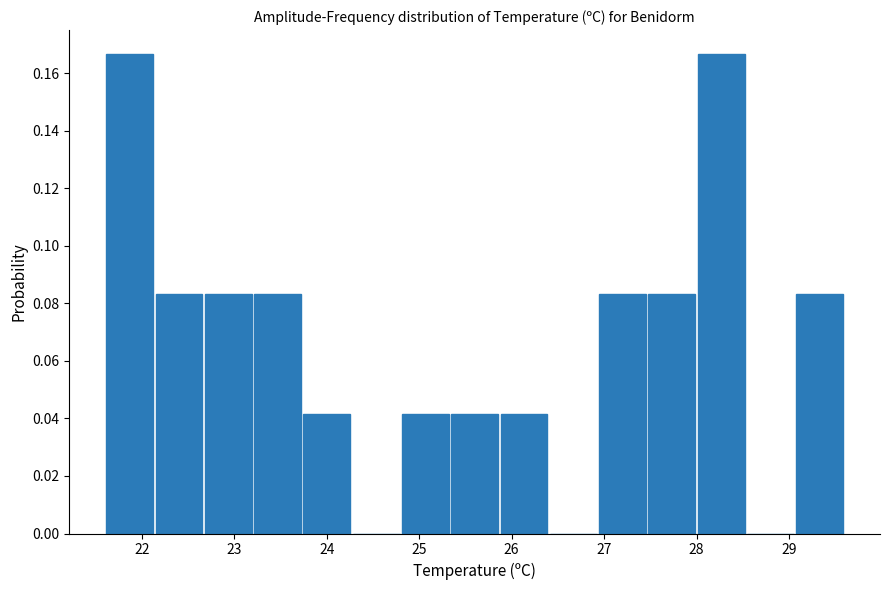

What is the height of the bar covering 21.6 to 22.1 on the x-axis? Neither the bar edges nor the heights are printed on the chart, so give them approximately, as read against the axes.

0.166